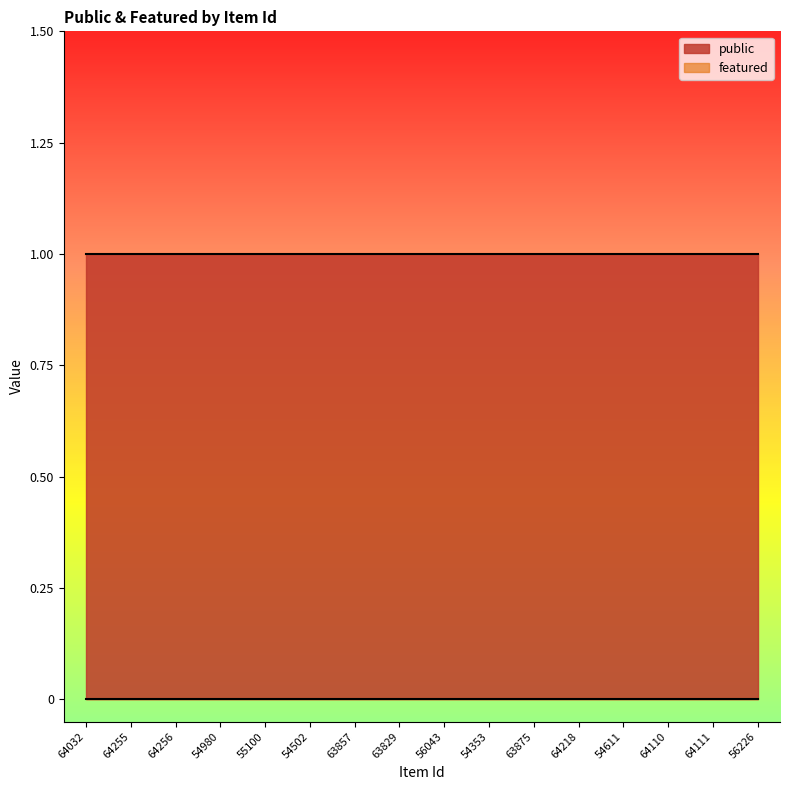

Rank the series at 63857 from highest to lowest value.

public, featured